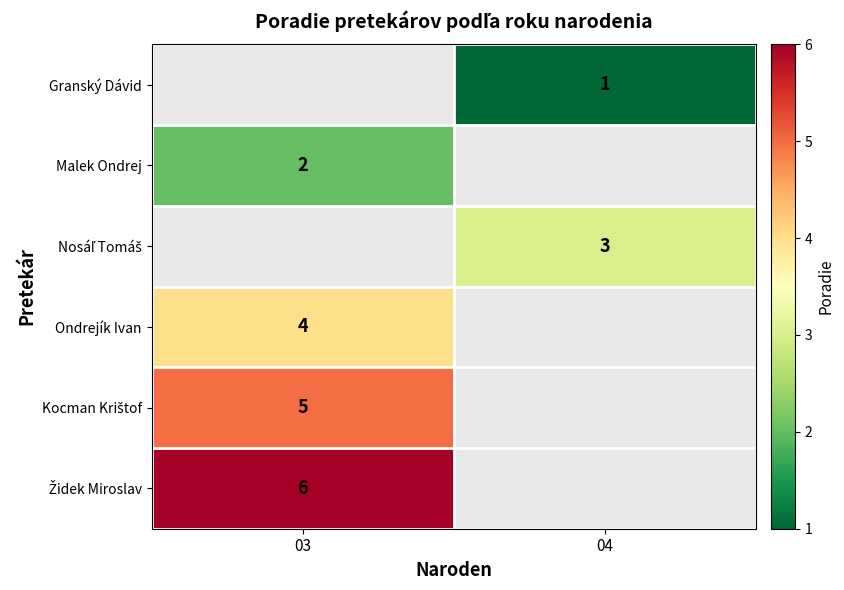

Is it true that Kocman Krištof equals 3.3 at 03?

False